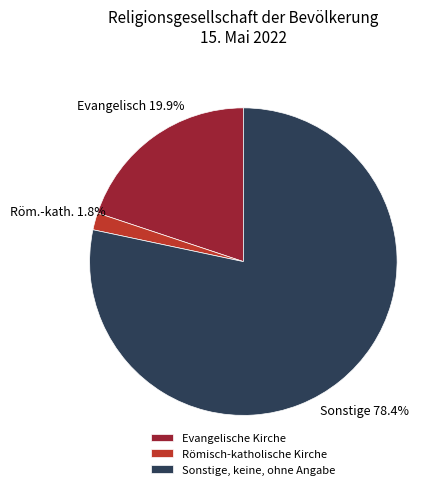

Approximately how many times larger is the value at Römisch-katholische Kirche compared to Evangelische Kirche?

0.1